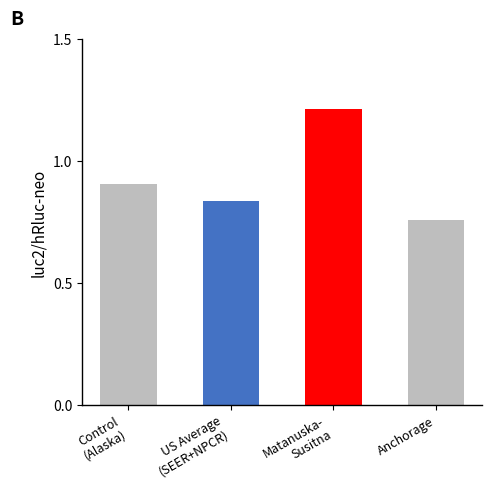

Where is the data nearest to the value 0?

Anchorage